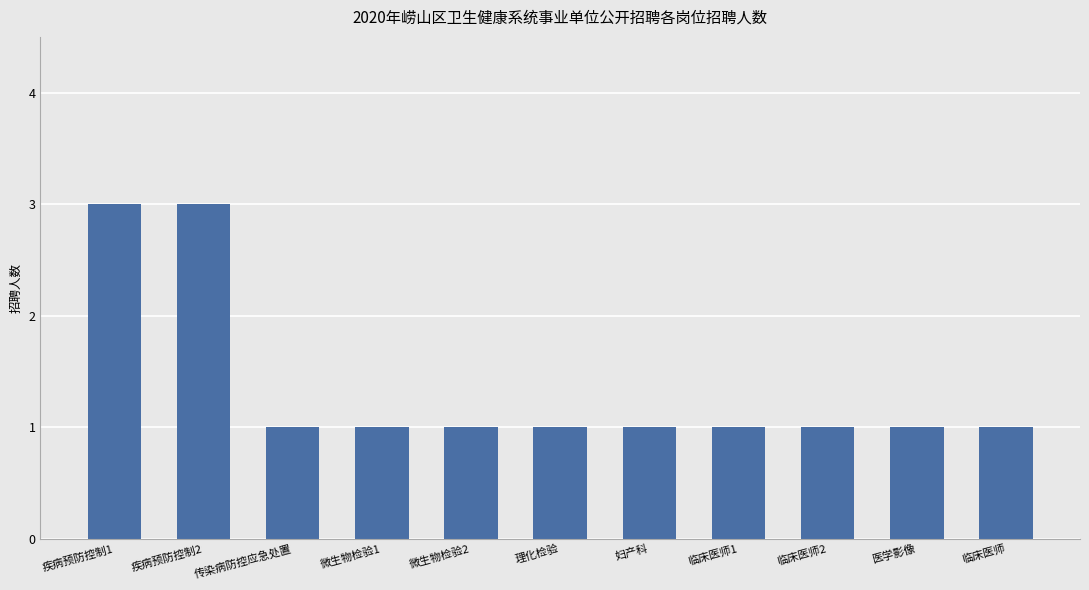

What is the ratio of the value at 临床医师1 to the value at 微生物检验2?

1.0